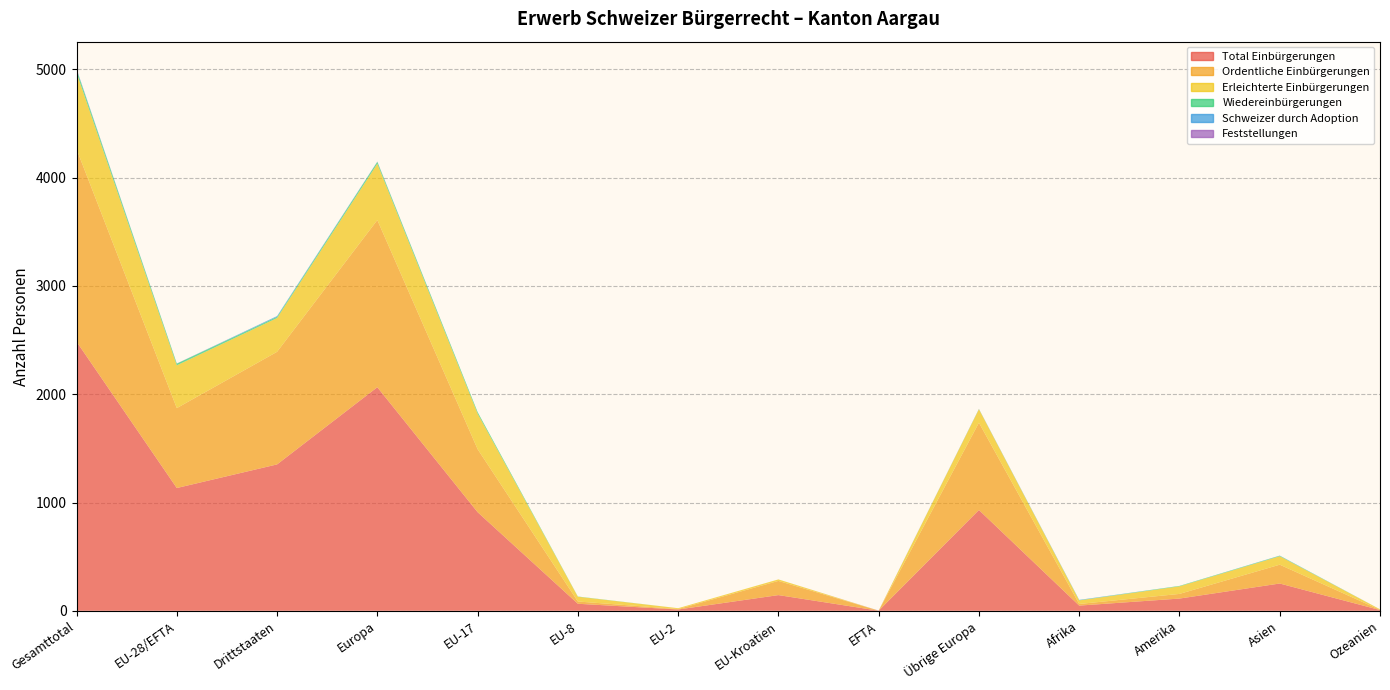

Reading right to left, extract all data points from this chart.

Total Einbürgerungen: Ozeanien=7	Asien=252	Amerika=113	Afrika=48	Übrige Europa=931	EFTA=1	EU-Kroatien=145	EU-2=12	EU-8=65	EU-17=911	Europa=2065	Drittstaaten=1352	EU-28/EFTA=1134	Gesamttotal=2486
Ordentliche Einbürgerungen: Ozeanien=2	Asien=174	Amerika=43	Afrika=15	Übrige Europa=806	EFTA=0	EU-Kroatien=131	EU-2=4	EU-8=21	EU-17=582	Europa=1544	Drittstaaten=1040	EU-28/EFTA=738	Gesamttotal=1778
Erleichterte Einbürgerungen: Ozeanien=5	Asien=78	Amerika=70	Afrika=33	Übrige Europa=125	EFTA=0	EU-Kroatien=14	EU-2=8	EU-8=44	EU-17=329	Europa=520	Drittstaaten=312	EU-28/EFTA=395	Gesamttotal=707
Wiedereinbürgerungen: Ozeanien=0	Asien=4	Amerika=4	Afrika=2	Übrige Europa=1	EFTA=0	EU-Kroatien=0	EU-2=0	EU-8=2	EU-17=14	Europa=17	Drittstaaten=11	EU-28/EFTA=16	Gesamttotal=27
Schweizer durch Adoption: Ozeanien=0	Asien=2	Amerika=0	Afrika=3	Übrige Europa=2	EFTA=0	EU-Kroatien=0	EU-2=0	EU-8=0	EU-17=0	Europa=2	Drittstaaten=7	EU-28/EFTA=0	Gesamttotal=7
Feststellungen: Ozeanien=0	Asien=0	Amerika=0	Afrika=0	Übrige Europa=0	EFTA=1	EU-Kroatien=0	EU-2=0	EU-8=0	EU-17=0	Europa=1	Drittstaaten=0	EU-28/EFTA=1	Gesamttotal=1